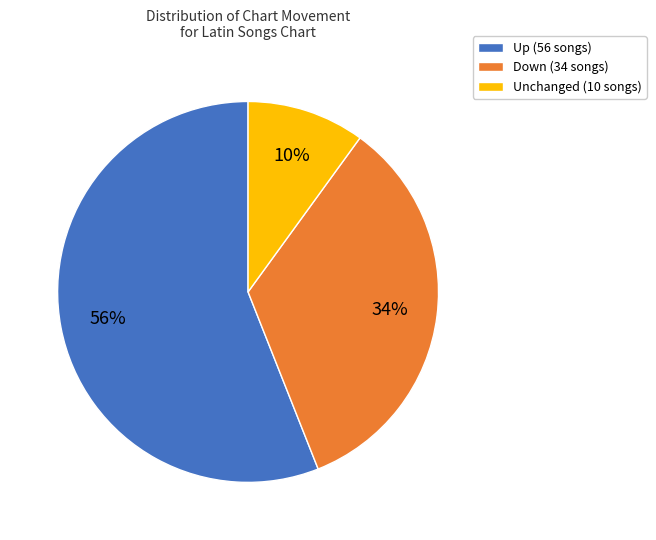

Which category has the biggest portion of the pie?

Up (56 songs)